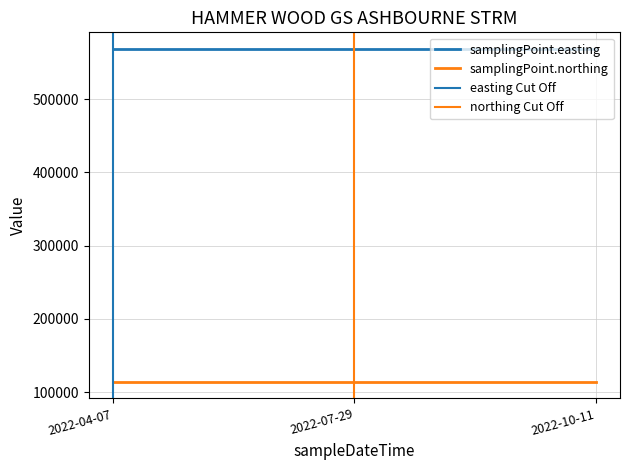

At 2022-07-29T10:36:00, list the series in order from largest to smallest.

samplingPoint.easting, samplingPoint.northing